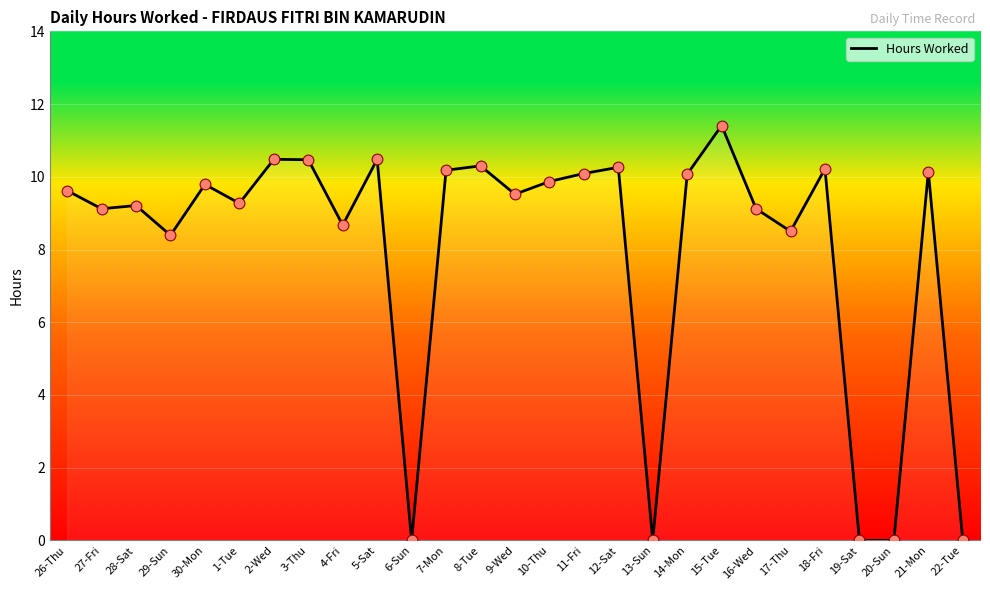

What is the change in value from 28-Sat to 6-Sun?

-9.2